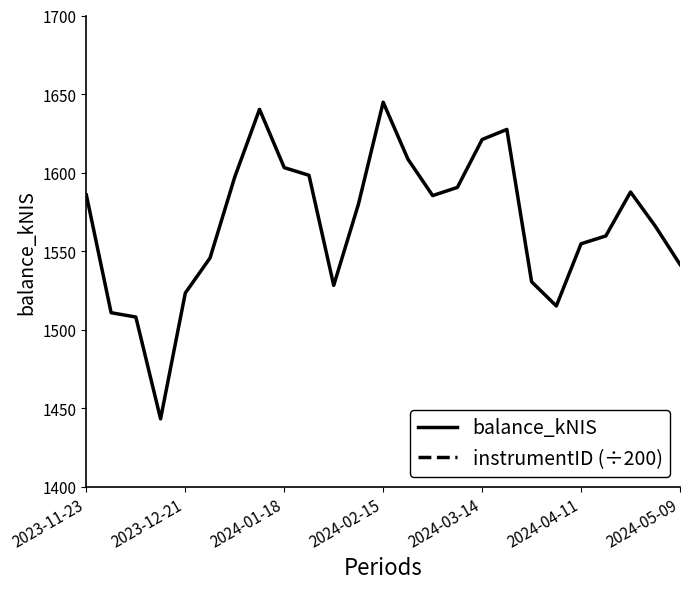

What is the highest value of the balance_kNIS series?

1644.8